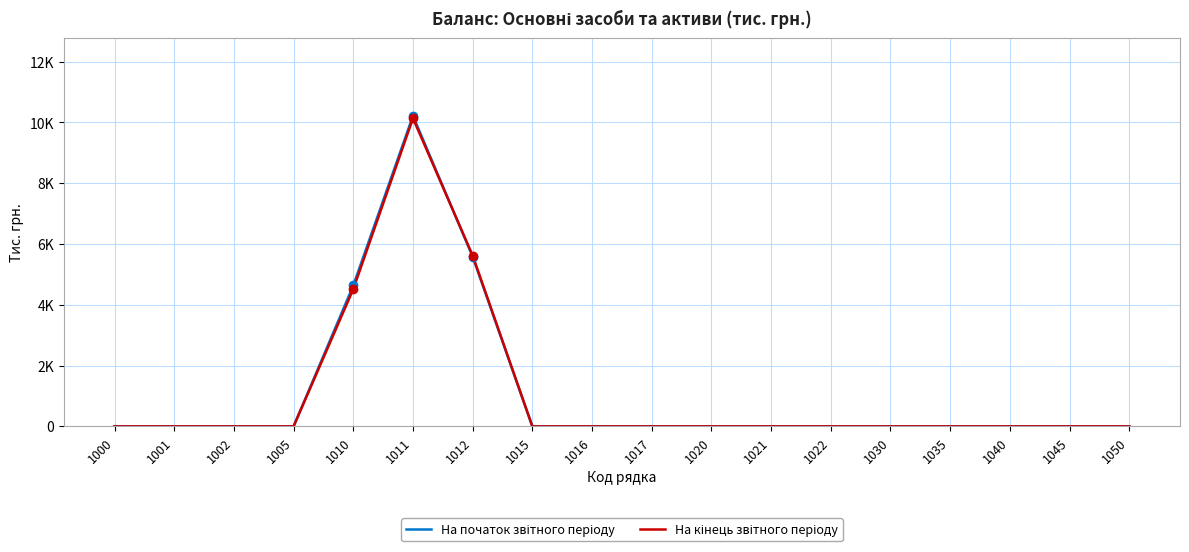

Is the value of На початок звітного періоду at 1012 greater than the value of На кінець звітного періоду at 1021?

Yes